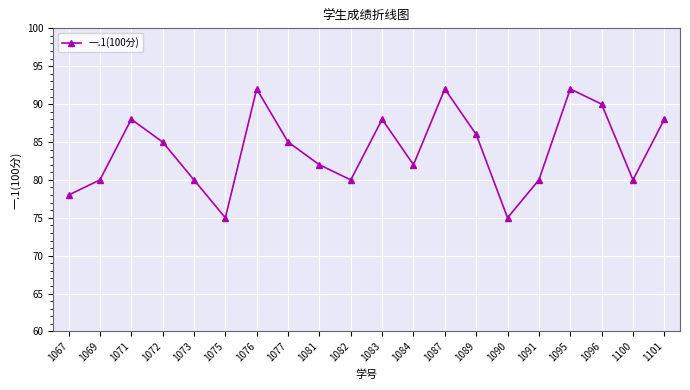

Does the chart have visible grid lines?

Yes